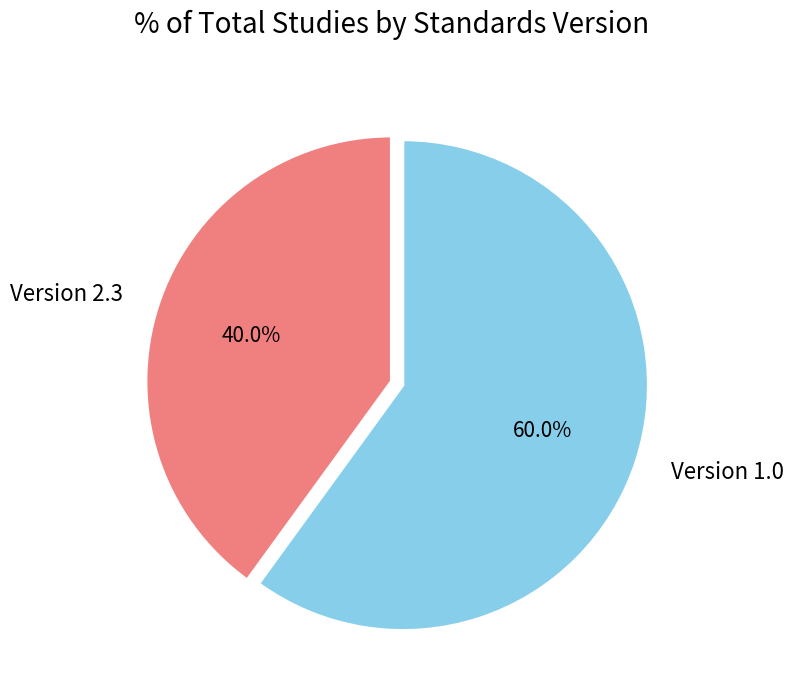

Count the number of slices in the pie.

2